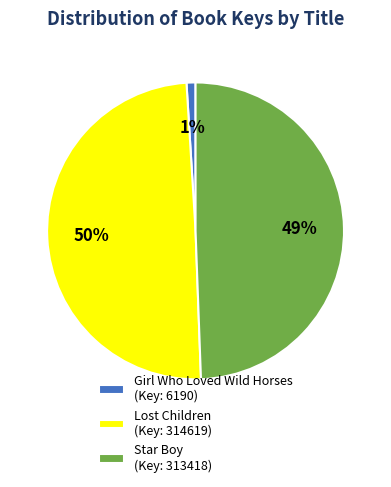

Is there a majority slice in this chart?

No